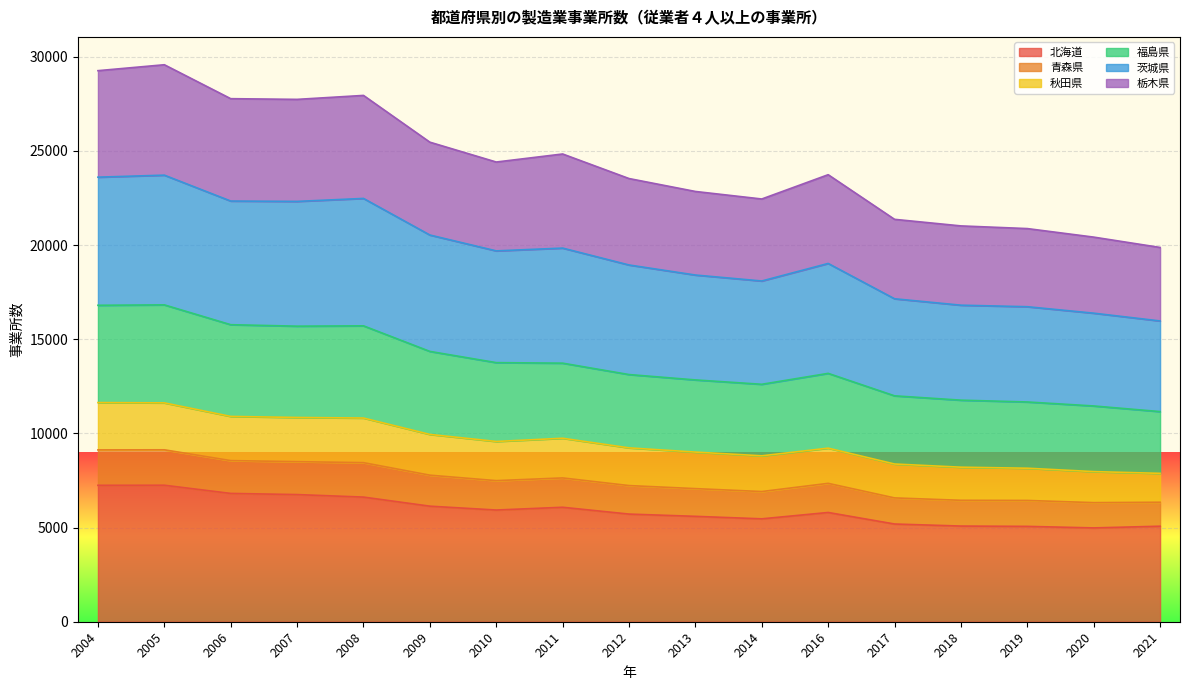

Is it true that 秋田県 equals 14287 at 2007?

False